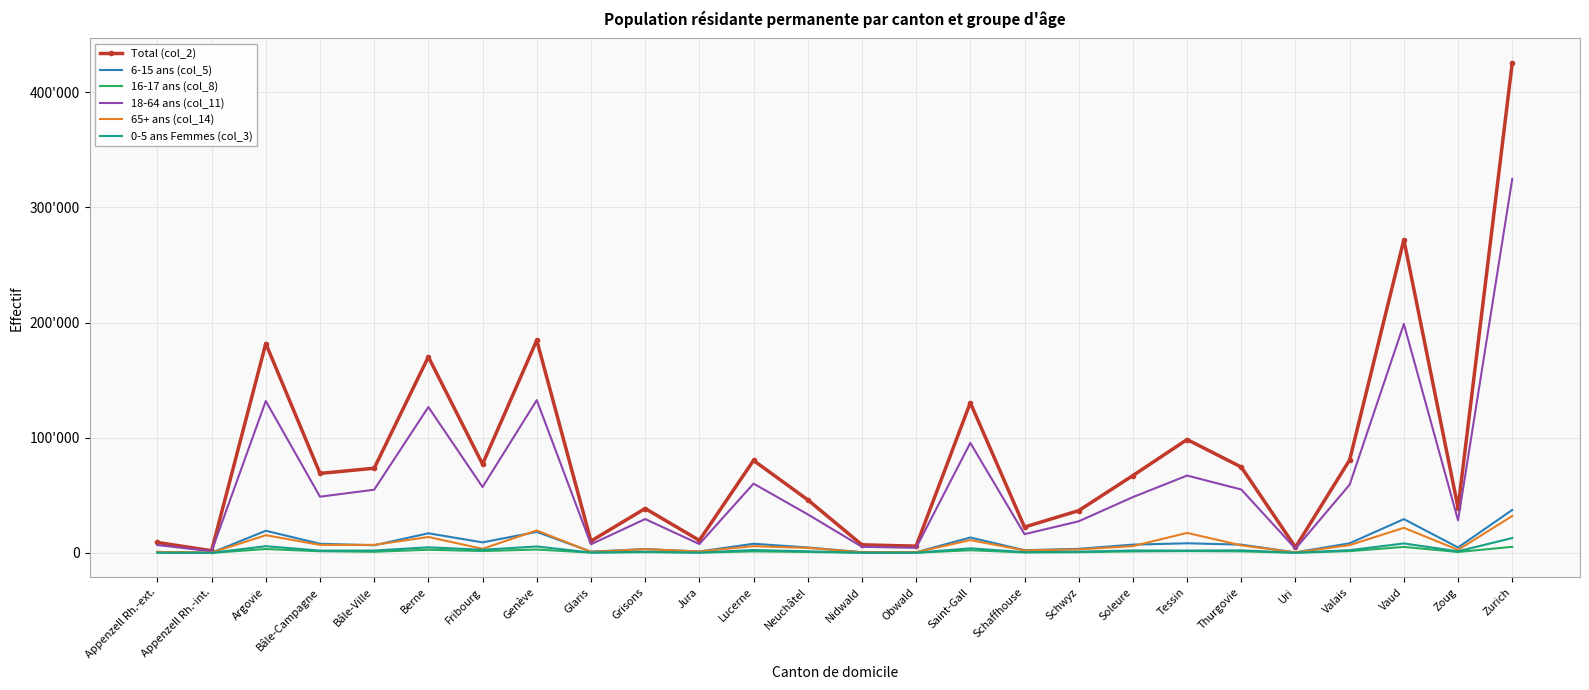

List the labels in order of 16-17 ans (col_8) value, largest first.

Zurich, Vaud, Argovie, Genève, Berne, Saint-Gall, Fribourg, Tessin, Valais, Bâle-Campagne, Lucerne, Thurgovie, Soleure, Bâle-Ville, Neuchâtel, Zoug, Grisons, Schwyz, Schaffhouse, Jura, Glaris, Appenzell Rh.-ext., Uri, Nidwald, Obwald, Appenzell Rh.-int.